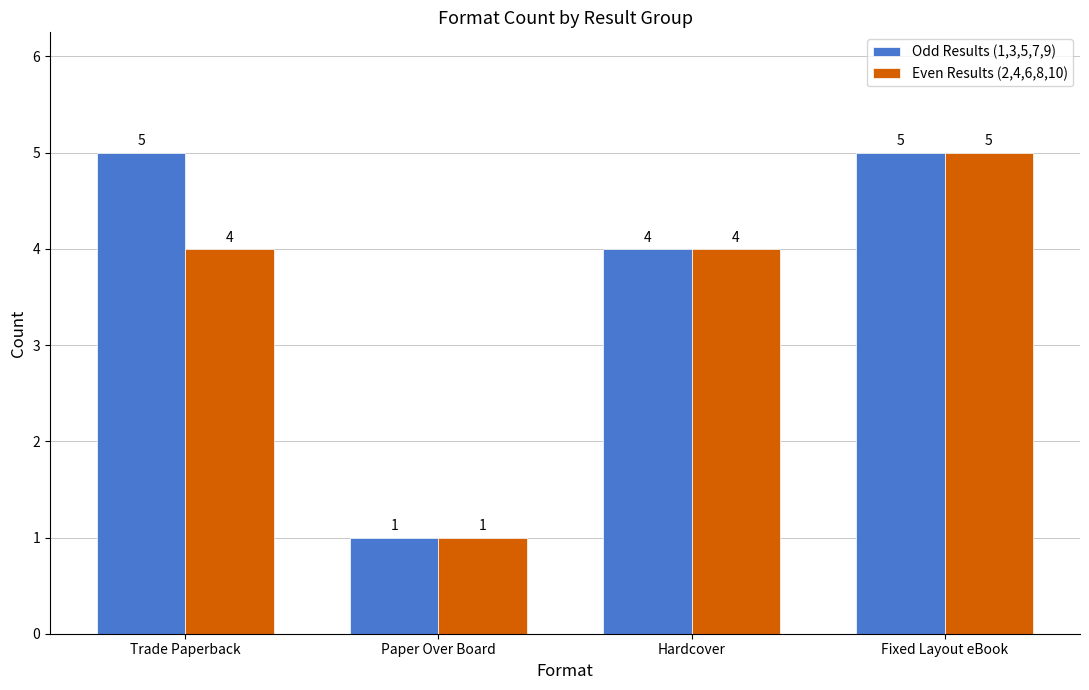

What is the label of the 4th bar from the right?

Trade Paperback